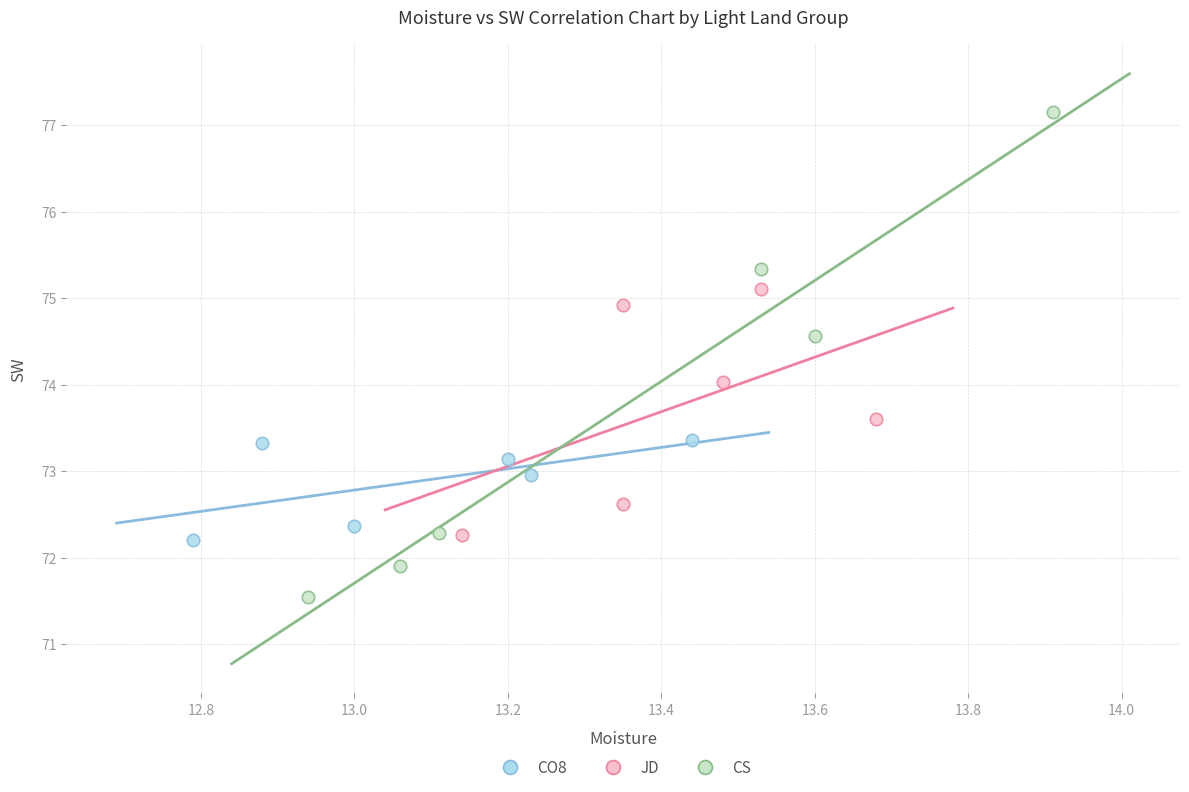

What are all the series names shown in the legend?

CO8, JD, CS